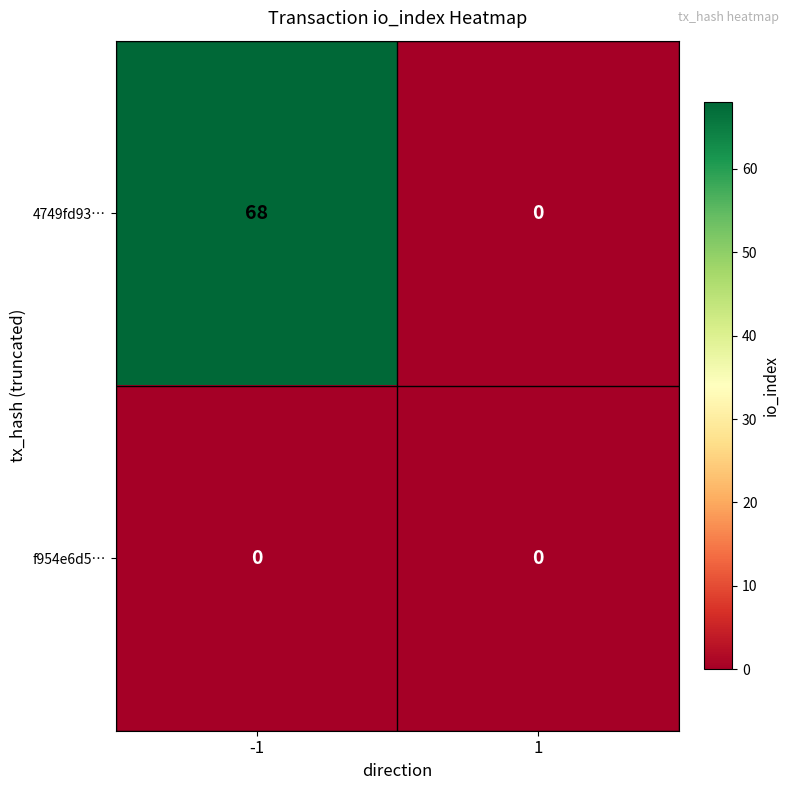

Which series has the largest range (max minus min)?

4749fd93…